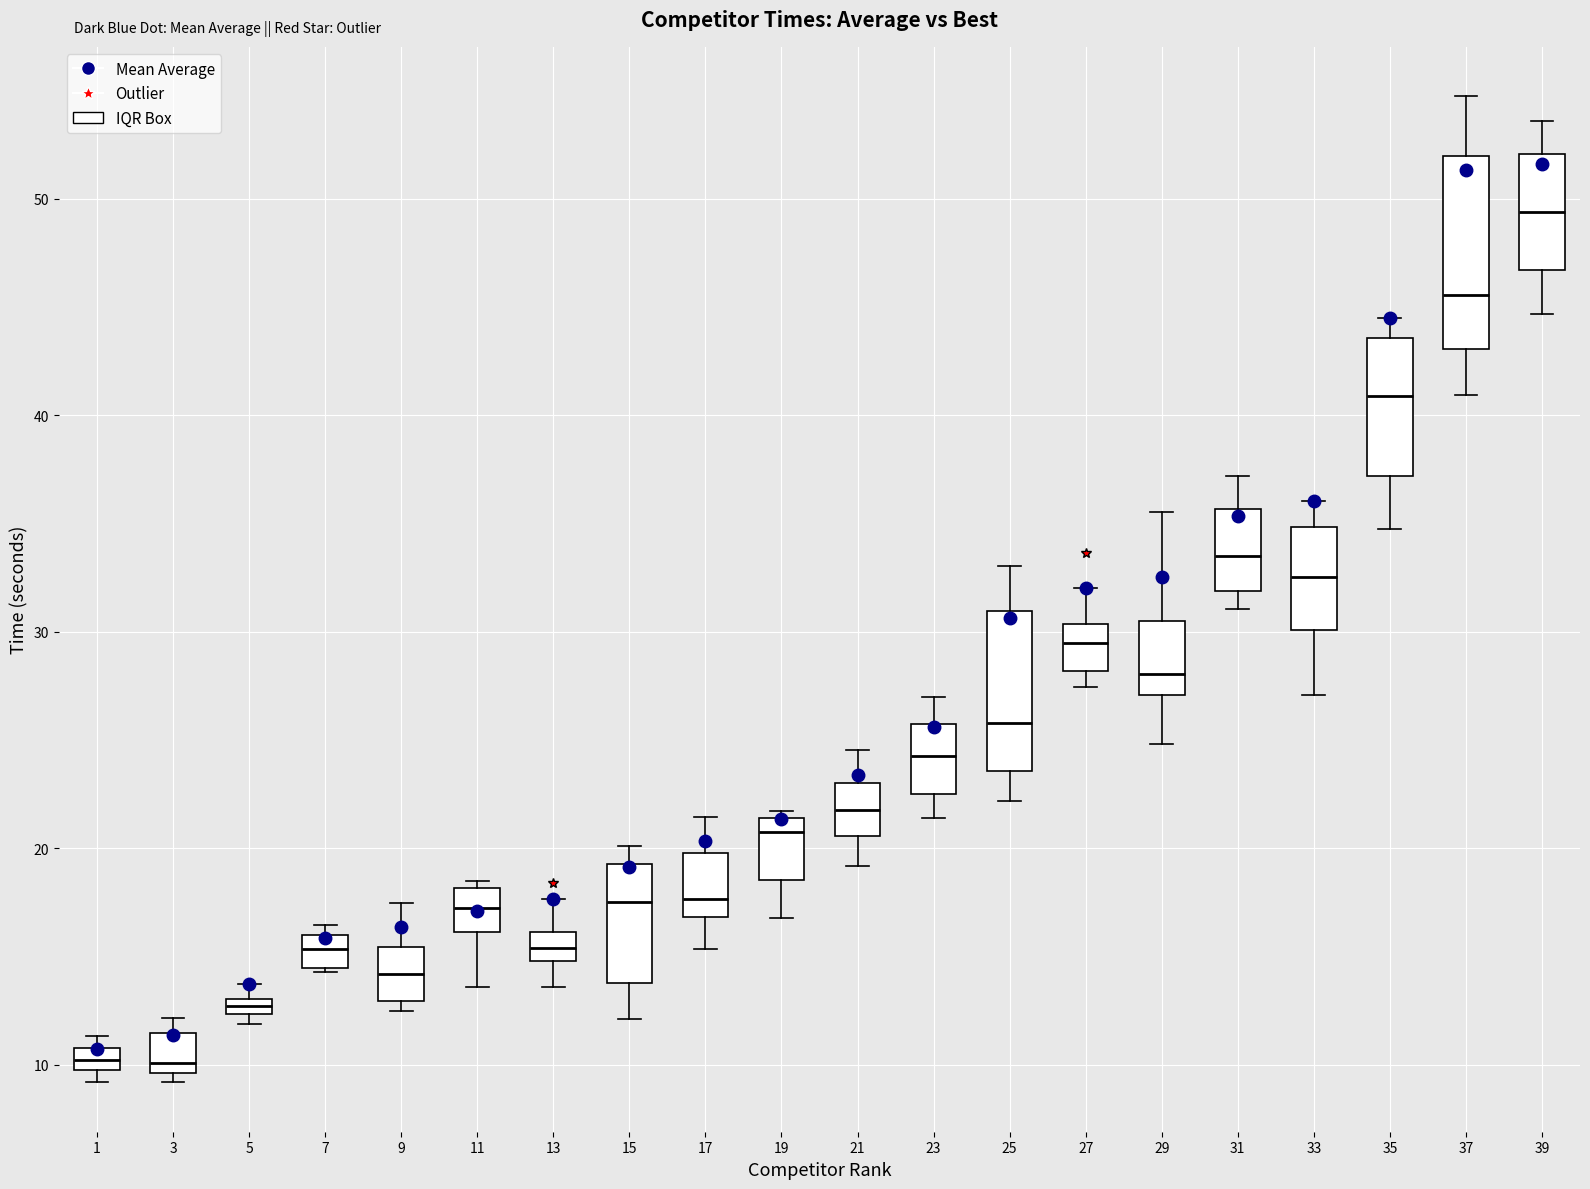

Which box is the tallest, from its lower edge to its upper edge?

37